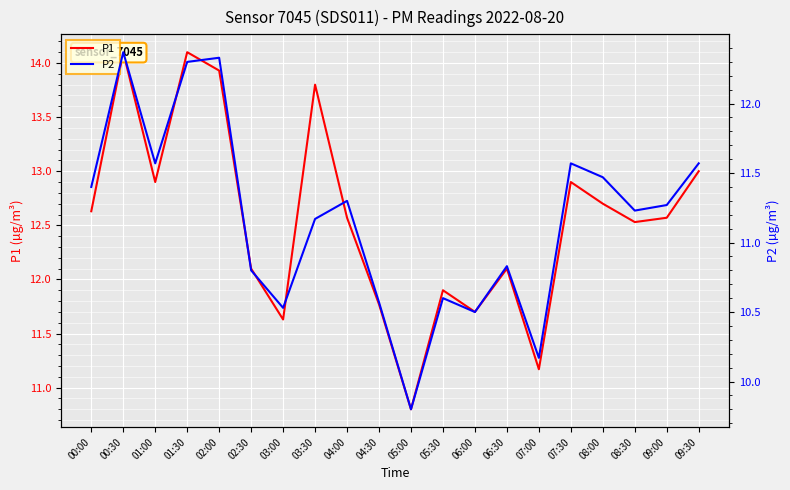

How many data points in P2 are above 11?

12